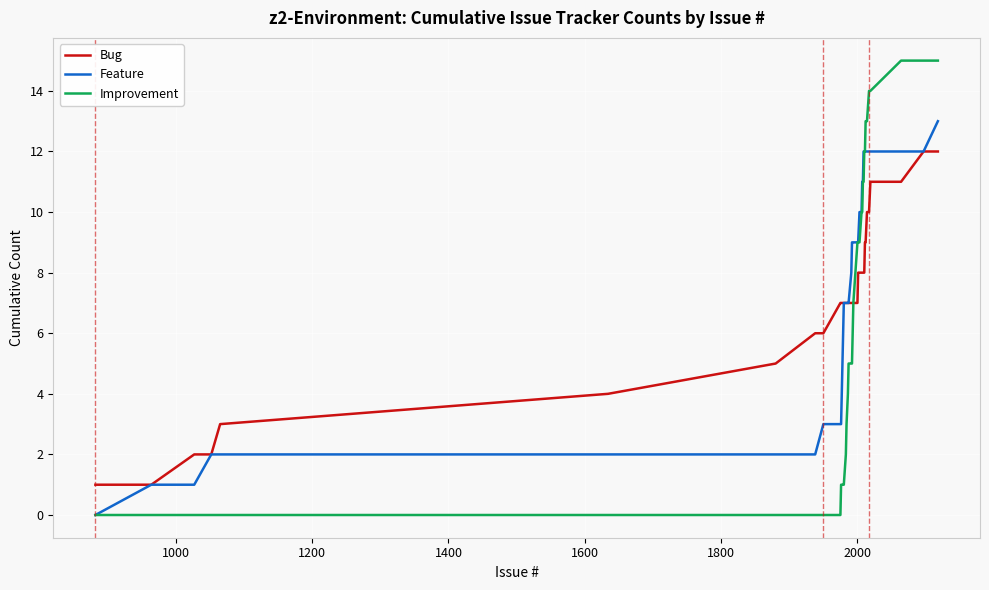

Which series has the widest spread of values?

Improvement